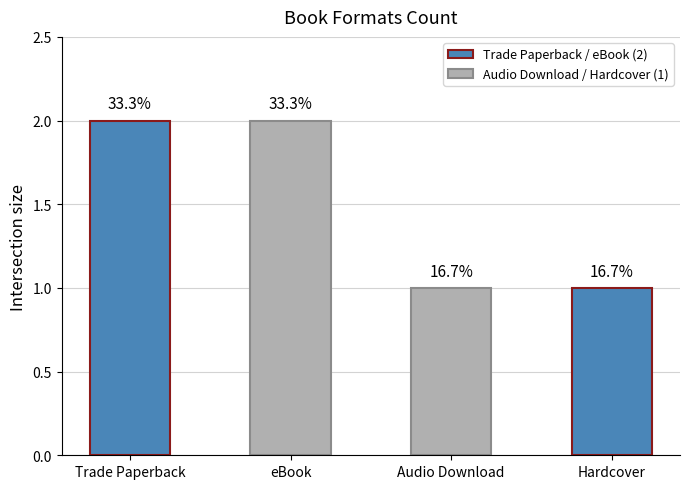

Approximately how many times larger is the value at Hardcover compared to Trade Paperback?

0.5